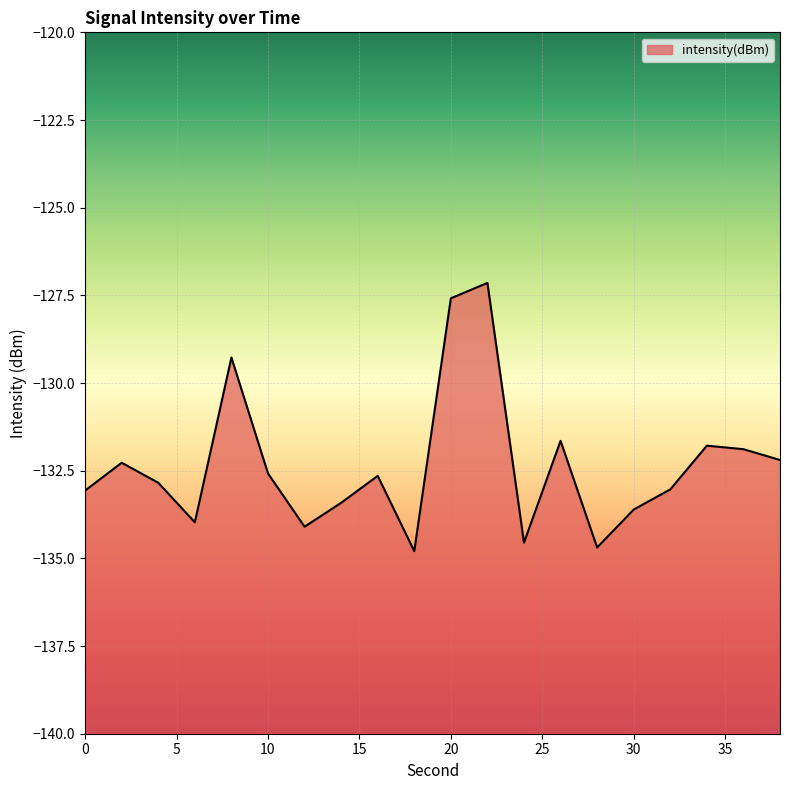

What is the greatest value displayed?

-127.1